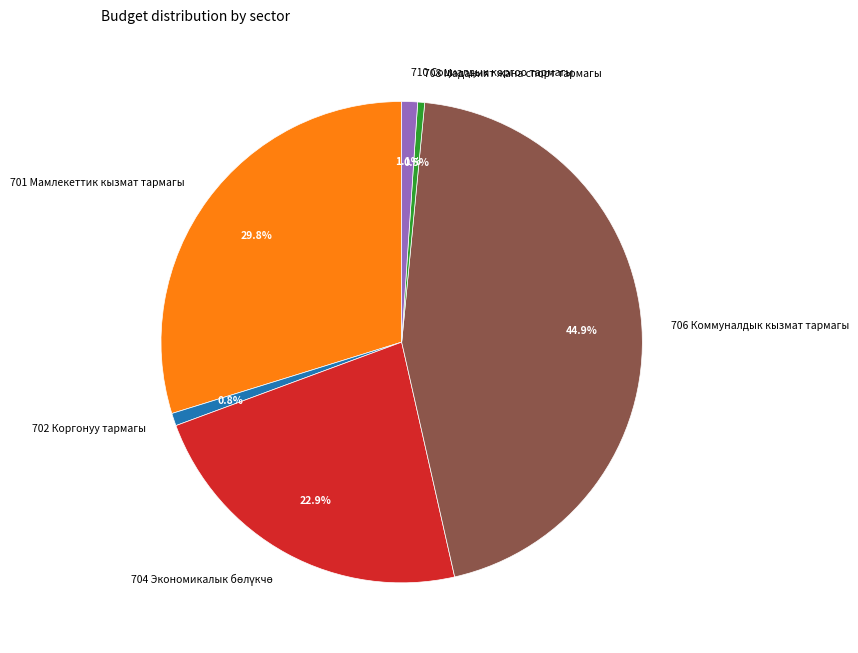

Between 708 Маданият жана спорт тармагы and 701 Мамлекеттик кызмат тармагы, which is larger?

701 Мамлекеттик кызмат тармагы